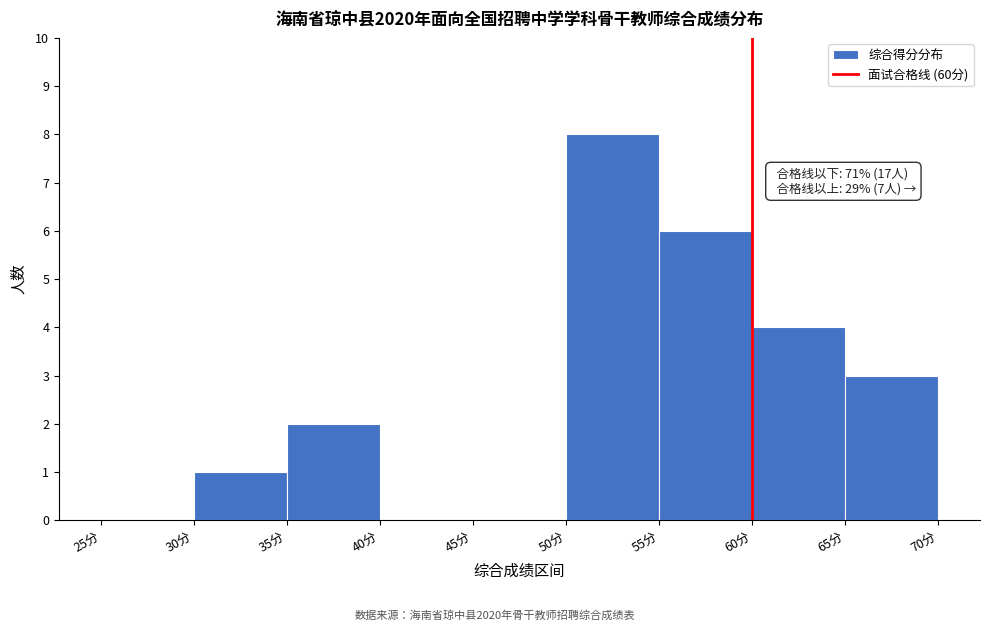

Which range on the x-axis has the tallest bar?

50 to 55